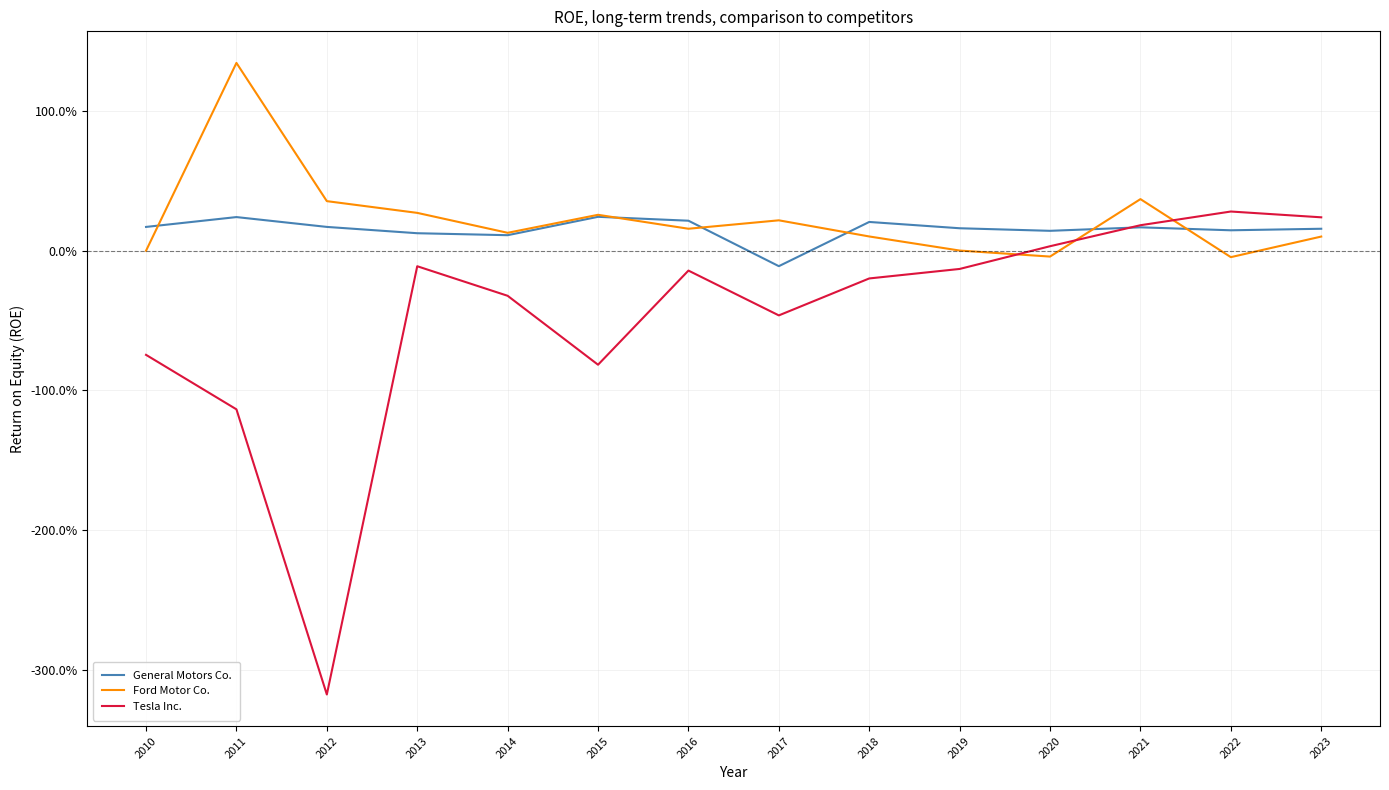

At how many categories does at least one series exceed 0?

14